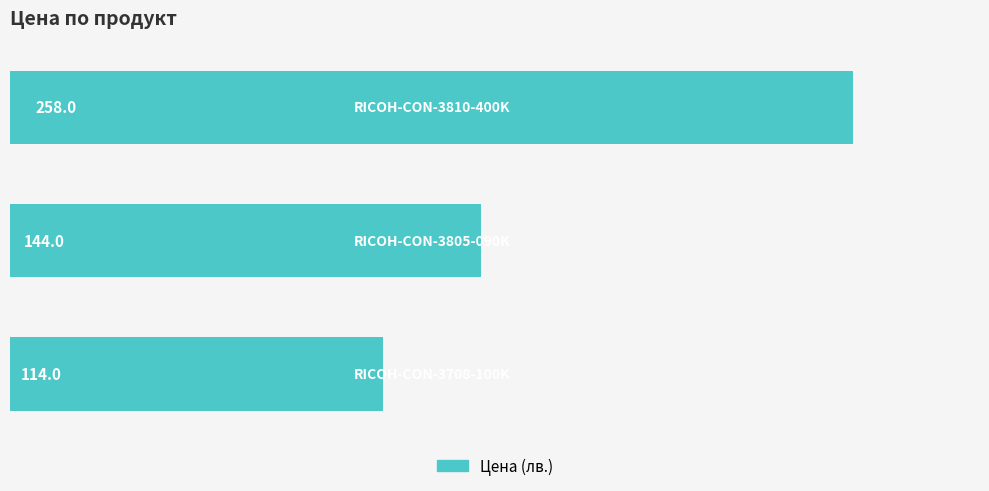

What is the difference between the second highest and minimum values?

30